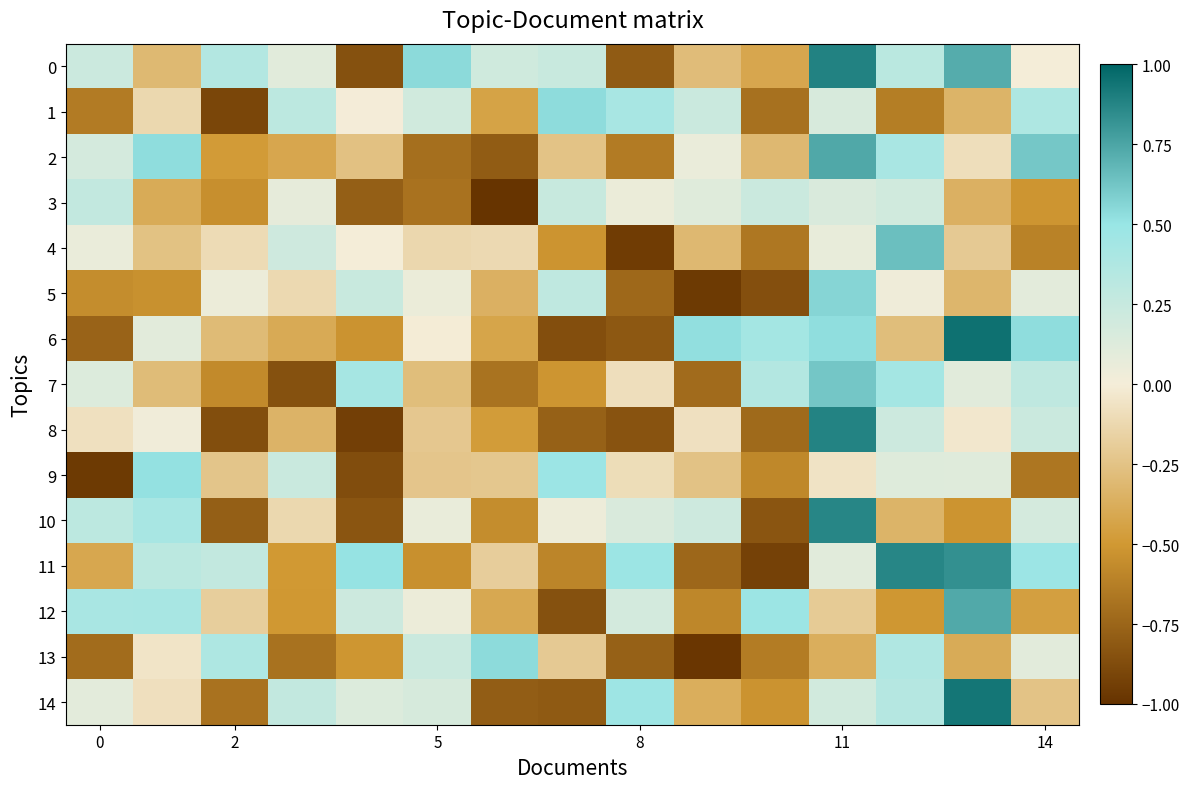

Reading left to right, transcribe all the data shown in this chart.

0: 0.2	-0.3	0.4	0.1	-0.9	0.5	0.2	0.2	-0.8	-0.3	-0.4	0.9	0.3	0.7	0.0
1: -0.6	-0.1	-0.9	0.3	-0.0	0.2	-0.4	0.5	0.4	0.2	-0.7	0.2	-0.6	-0.3	0.4
2: 0.2	0.5	-0.5	-0.4	-0.3	-0.7	-0.8	-0.2	-0.6	0.1	-0.3	0.7	0.4	-0.1	0.6
3: 0.3	-0.4	-0.5	0.1	-0.8	-0.7	-1.0	0.2	0.1	0.1	0.2	0.1	0.2	-0.4	-0.5
4: 0.1	-0.3	-0.1	0.2	0.0	-0.1	-0.1	-0.5	-1.0	-0.3	-0.7	0.1	0.6	-0.2	-0.6
5: -0.6	-0.5	0.0	-0.1	0.2	0.0	-0.4	0.3	-0.7	-1.0	-0.9	0.6	0.0	-0.3	0.1
6: -0.8	0.1	-0.3	-0.4	-0.5	-0.0	-0.4	-0.9	-0.8	0.5	0.4	0.5	-0.3	1.0	0.5
7: 0.1	-0.3	-0.6	-0.8	0.4	-0.3	-0.7	-0.5	-0.1	-0.7	0.4	0.6	0.4	0.1	0.3
8: -0.1	0.0	-0.9	-0.3	-0.9	-0.2	-0.5	-0.8	-0.8	-0.1	-0.7	0.9	0.2	-0.0	0.2
9: -1.0	0.5	-0.2	0.2	-0.9	-0.2	-0.2	0.5	-0.1	-0.3	-0.6	-0.1	0.1	0.1	-0.7
10: 0.3	0.4	-0.8	-0.1	-0.8	0.1	-0.6	0.0	0.1	0.2	-0.8	0.9	-0.3	-0.5	0.2
11: -0.4	0.3	0.3	-0.5	0.5	-0.5	-0.2	-0.6	0.5	-0.7	-0.9	0.1	0.9	0.8	0.5
12: 0.4	0.4	-0.2	-0.5	0.2	0.0	-0.4	-0.9	0.2	-0.6	0.5	-0.2	-0.5	0.7	-0.5
13: -0.7	-0.1	0.4	-0.7	-0.5	0.2	0.5	-0.2	-0.8	-1.0	-0.6	-0.4	0.4	-0.4	0.1
14: 0.1	-0.1	-0.7	0.3	0.1	0.2	-0.8	-0.8	0.5	-0.4	-0.5	0.2	0.3	0.9	-0.2